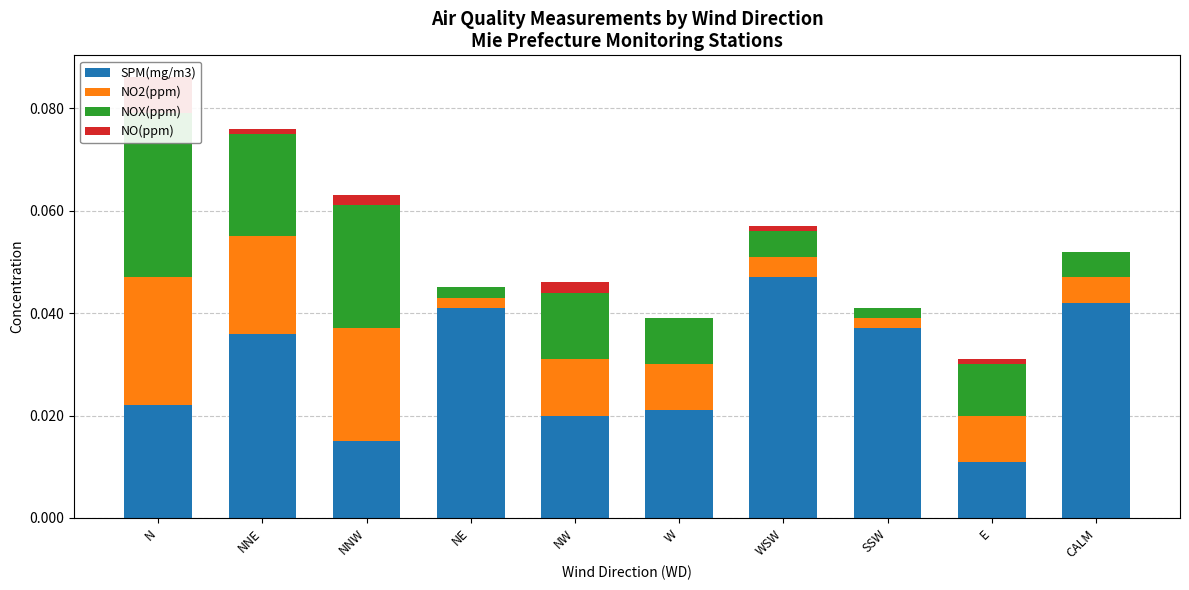

Is the value of NOX(ppm) at CALM greater than the value of SPM(mg/m3) at NW?

No